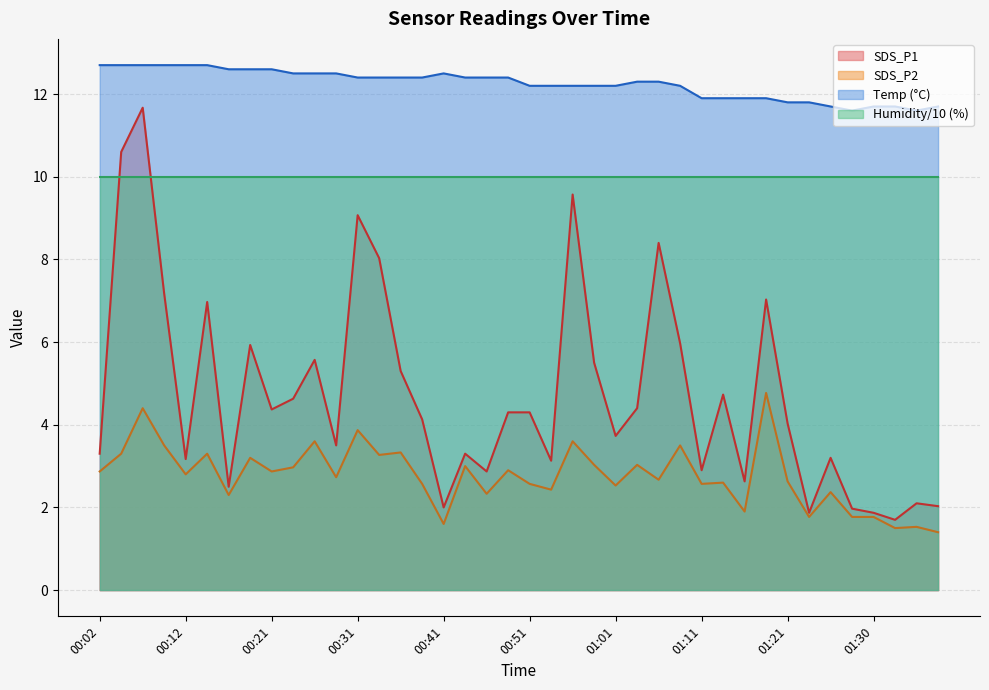

At which category does SDS_P2 reach its first local peak?

00:07